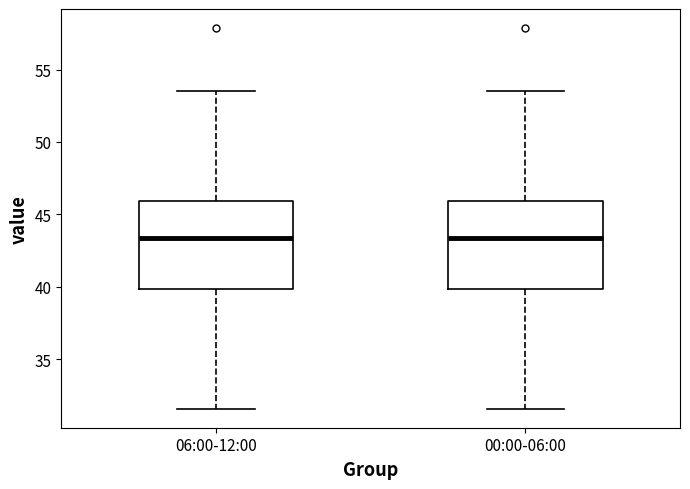

Where does the median line of the box for 00:00-06:00 sit on the y-axis? The values are not printed on the chart, so give them approximately, as read against the axis.

43.5